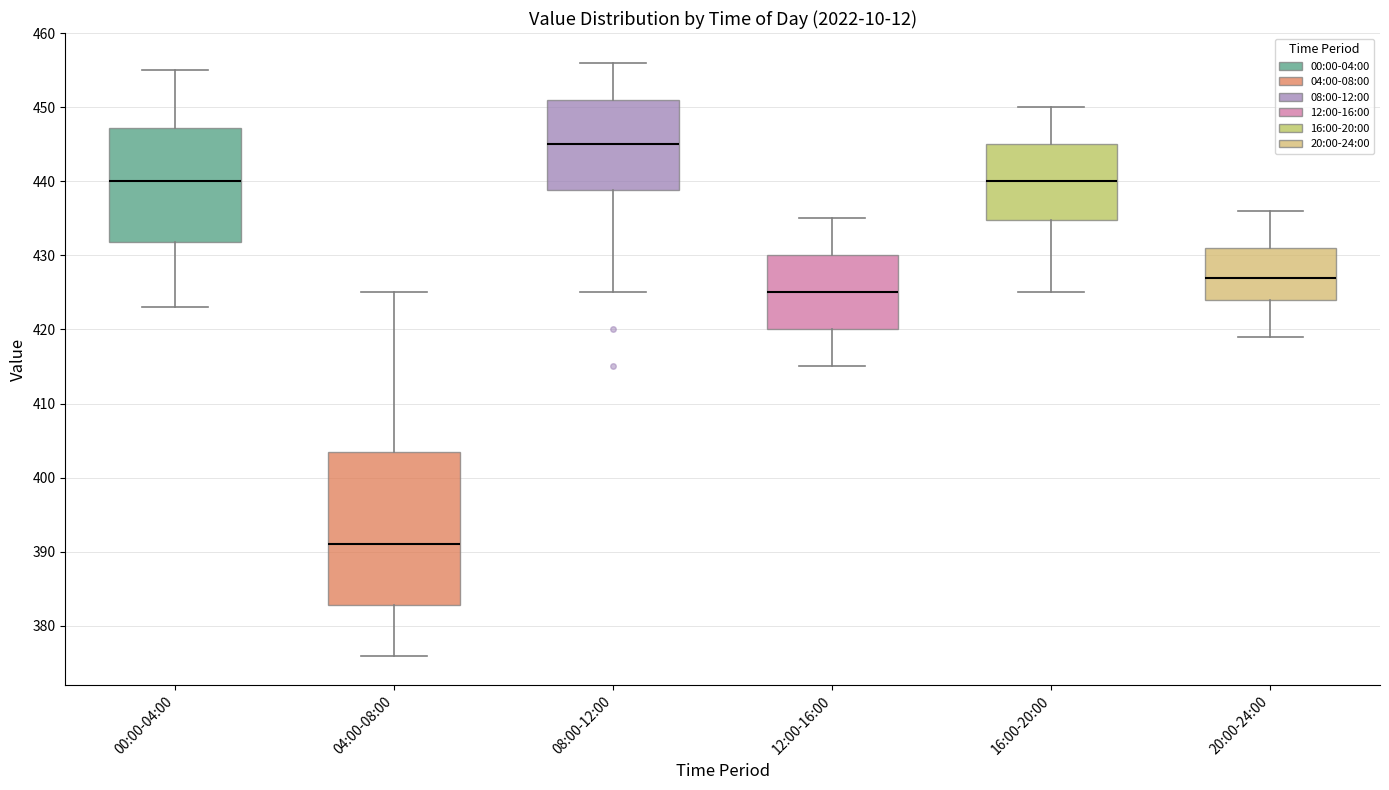

Reading left to right, read every box against the y-axis: the position of its median line, the range the box covers, and the ends of its whiskers. The values are not printed on the chart, so give them approximately, as read against the axis.

00:00-04:00: median 440, box 432 to 447, whiskers 423 to 455
04:00-08:00: median 391, box 383 to 404, whiskers 376 to 425
08:00-12:00: median 445, box 439 to 451, whiskers 425 to 456
12:00-16:00: median 425, box 420 to 430, whiskers 415 to 435
16:00-20:00: median 440, box 435 to 445, whiskers 425 to 450
20:00-24:00: median 427, box 424 to 431, whiskers 419 to 436